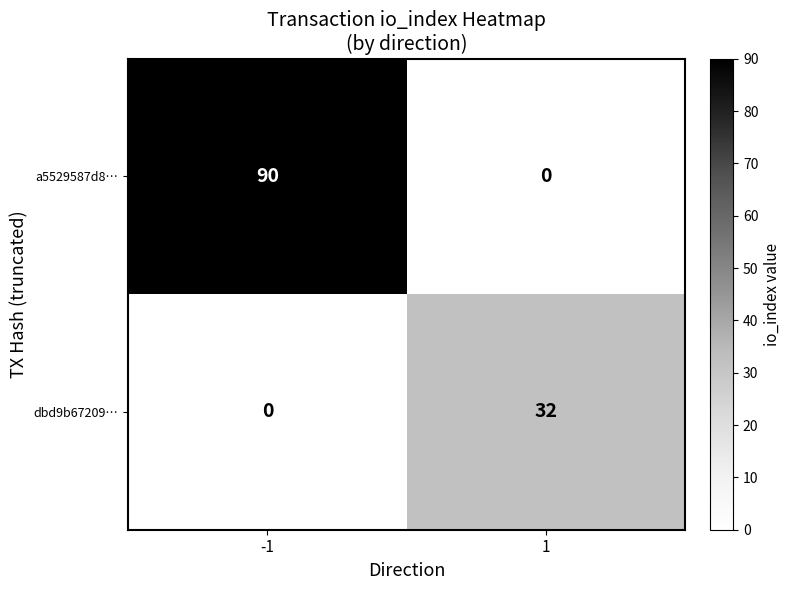

What is the spread (max minus min) of values at -1?

90